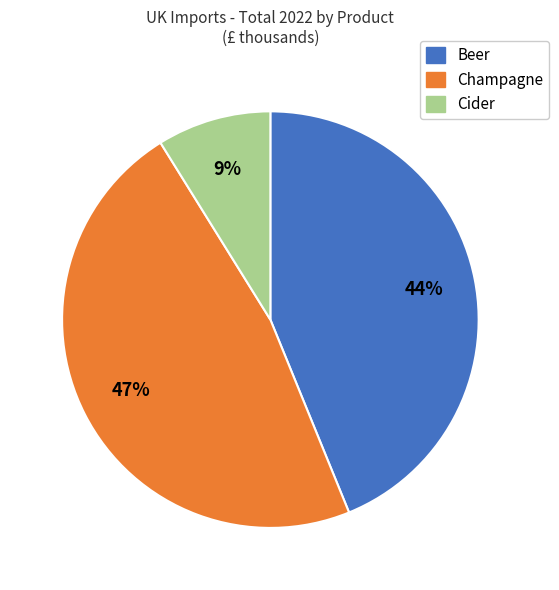

Is it true that Beer is 44% of the pie?

True